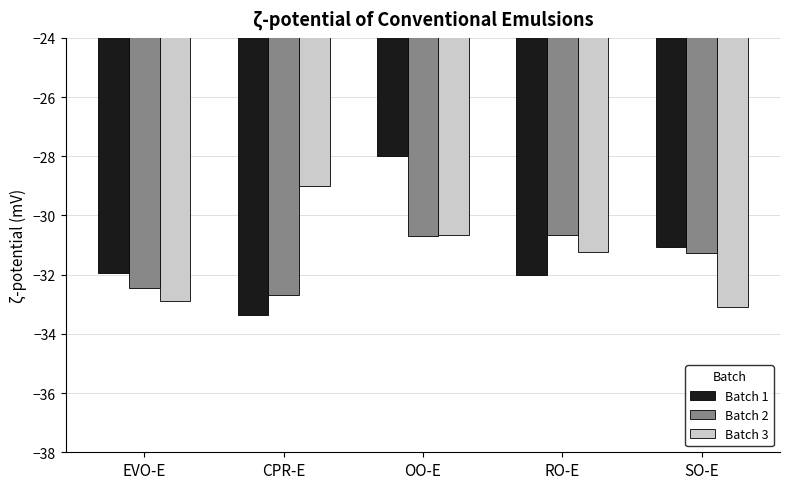

How many distinct data groups are displayed?

3